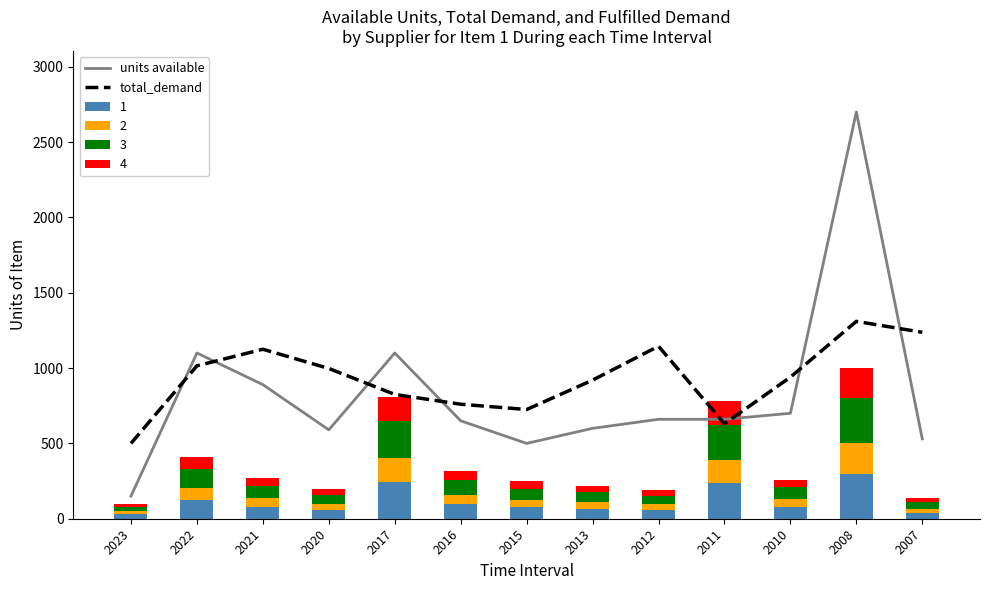

How many values in the total_demand series exceed 940?

6